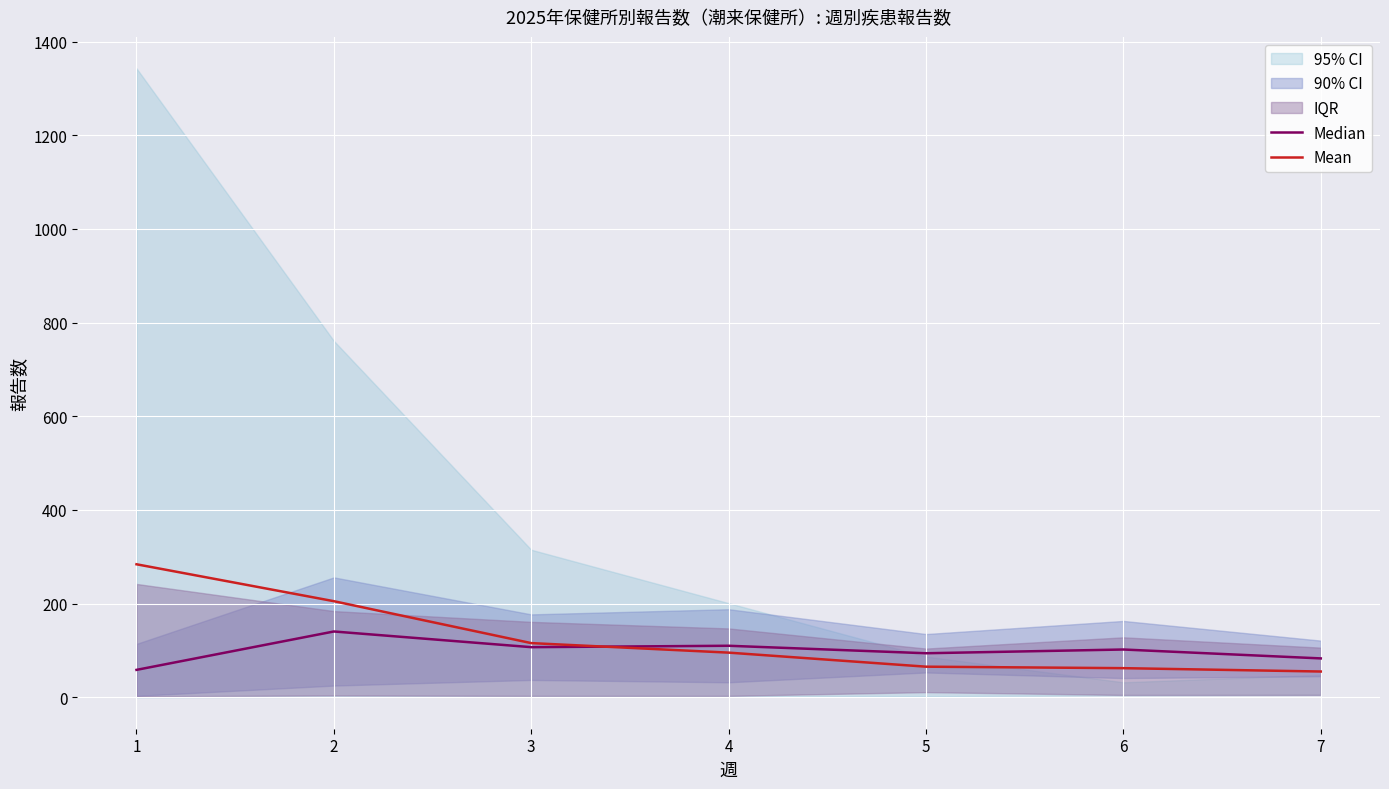

The Mean series shows 65.3 at 5. True or false?

True